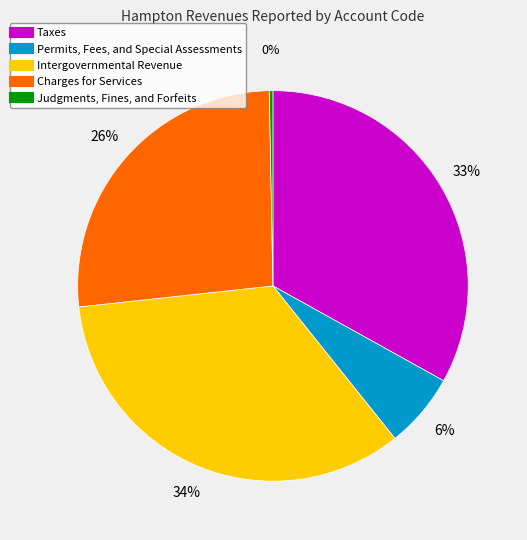

To the nearest percent, what is the average slice percentage?

20%